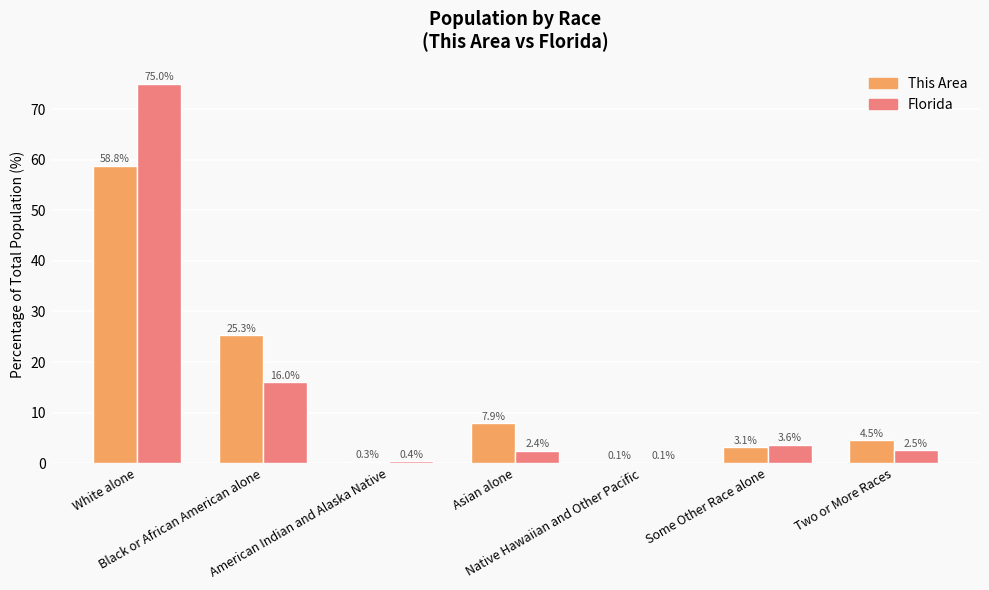

What is the maximum value for This Area?

58.8